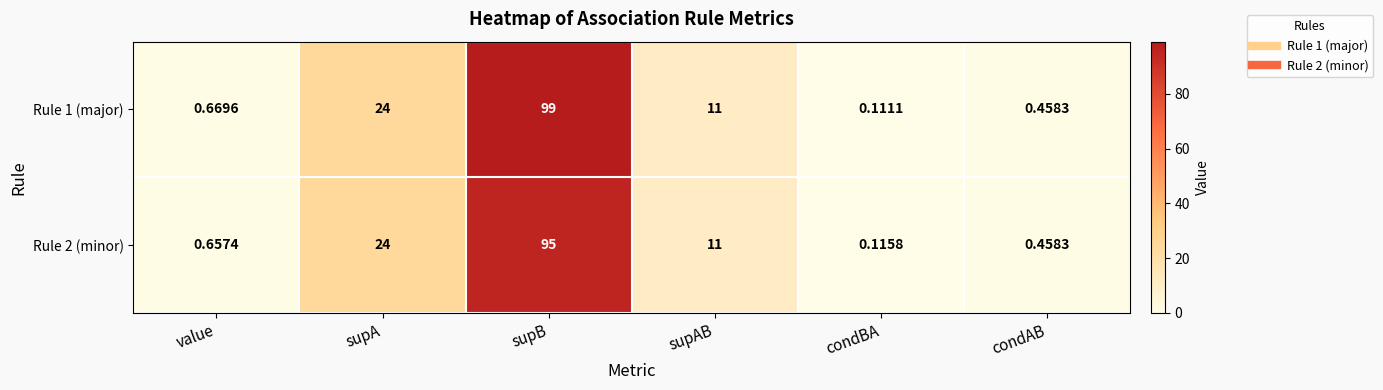

At which label is Rule 1 (major) closest to 49?

supA